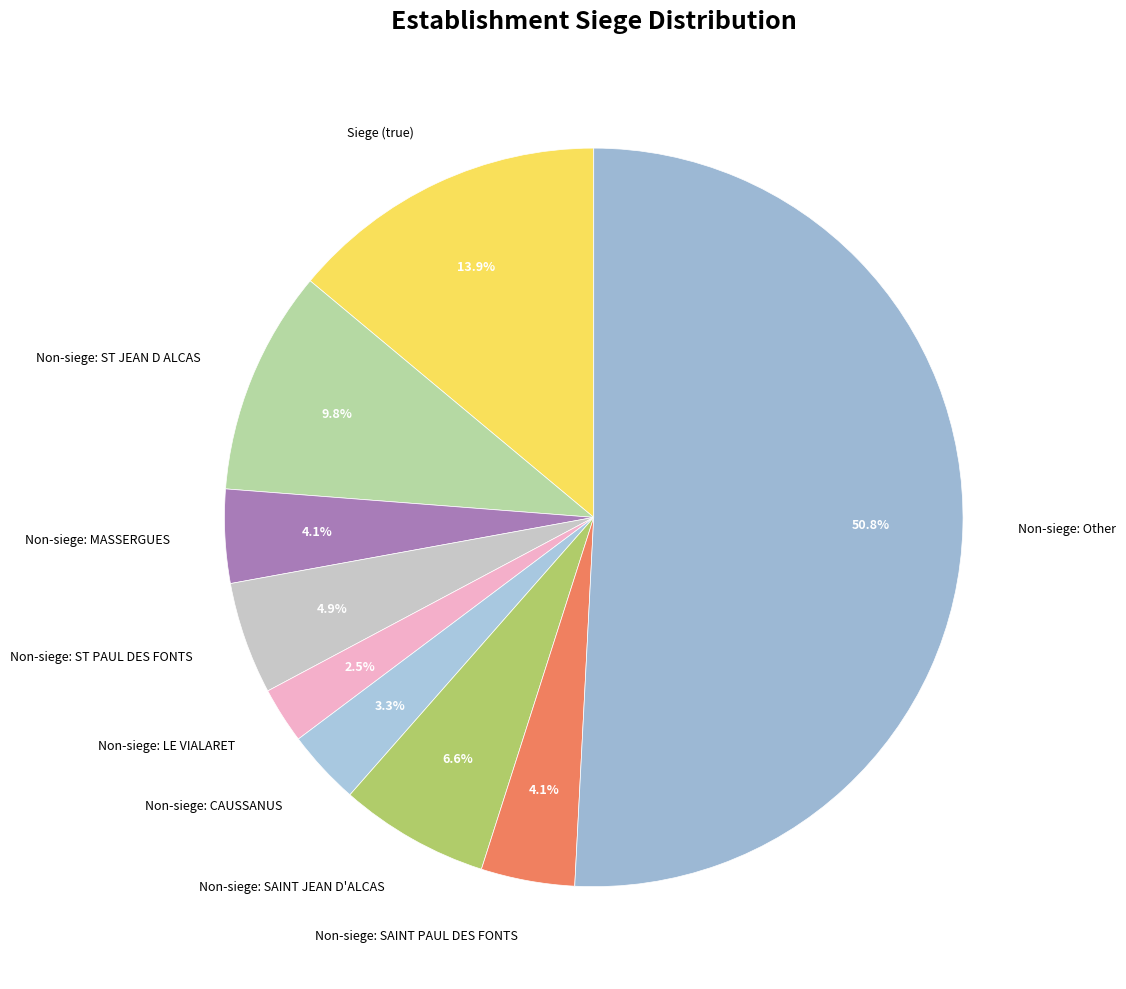

Combined, do Non-siege: SAINT PAUL DES FONTS and Non-siege: Other account for over 50%?

Yes